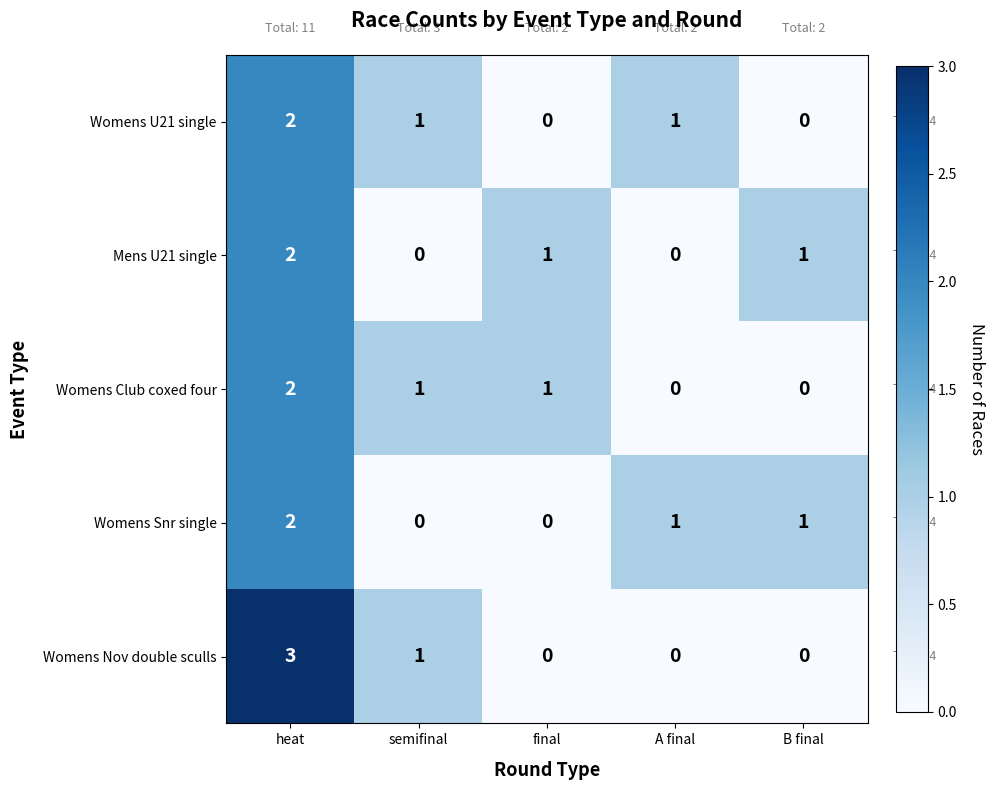

At how many categories does at least one series exceed 0?

5